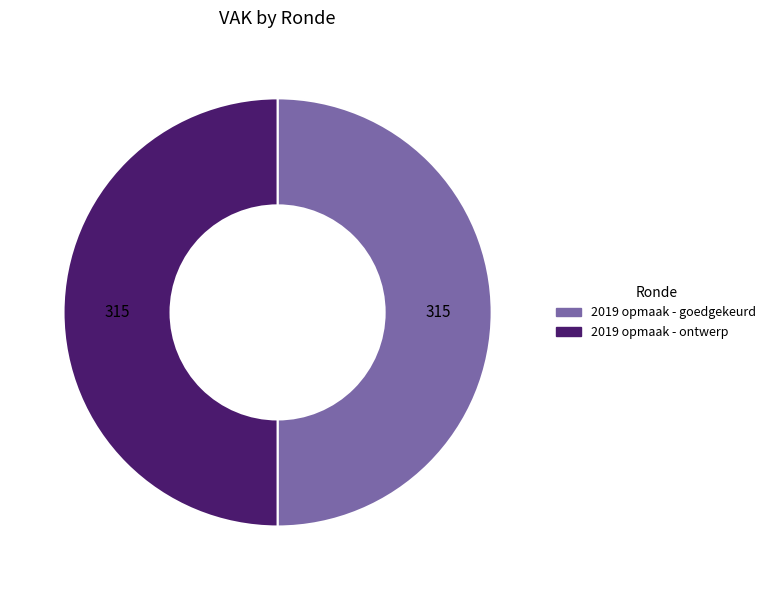

Which category has the biggest portion of the pie?

2019 opmaak - goedgekeurd